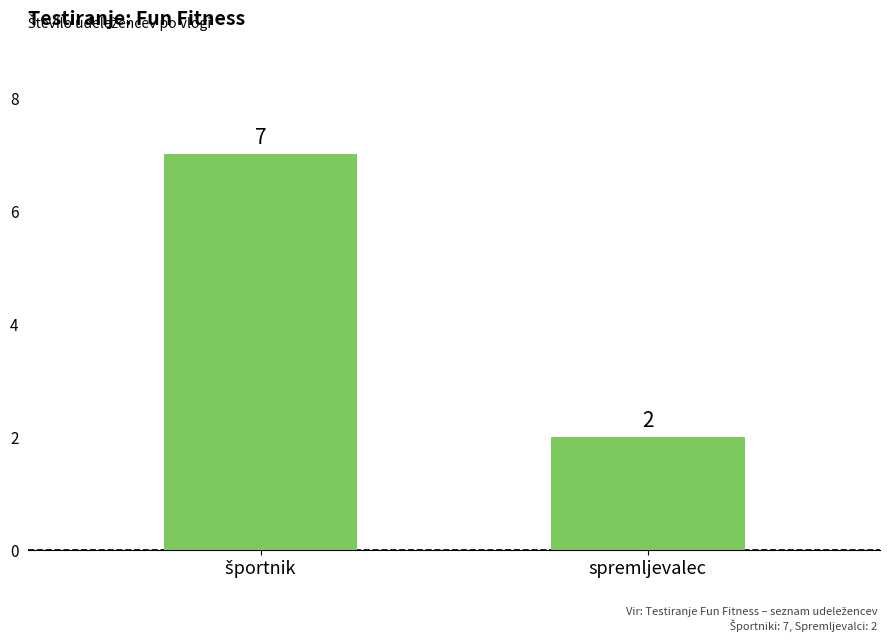

Reading right to left, what are all the values shown in this chart?

2	7